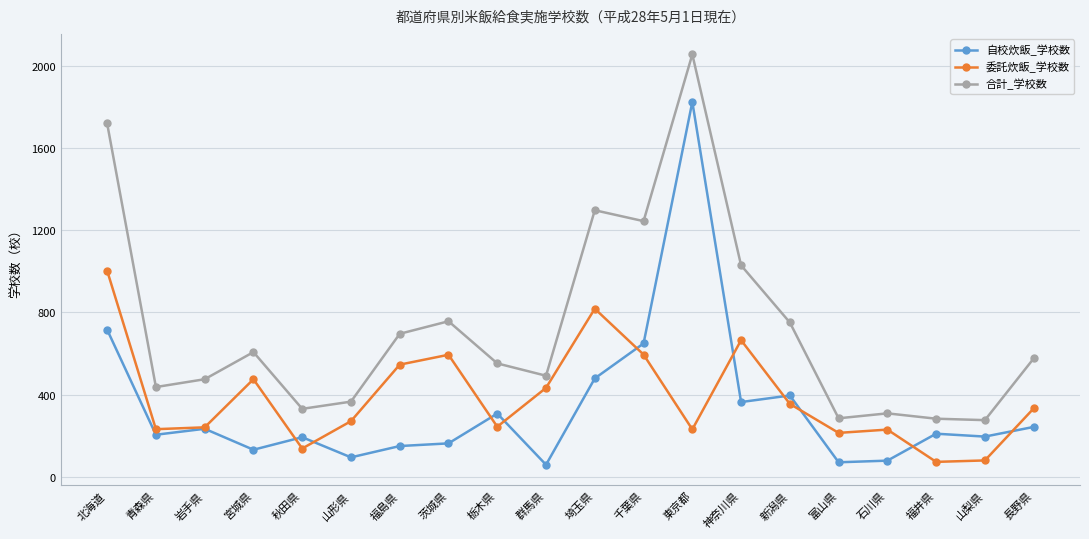

What is the difference between the highest and lowest values at 福島県?

546